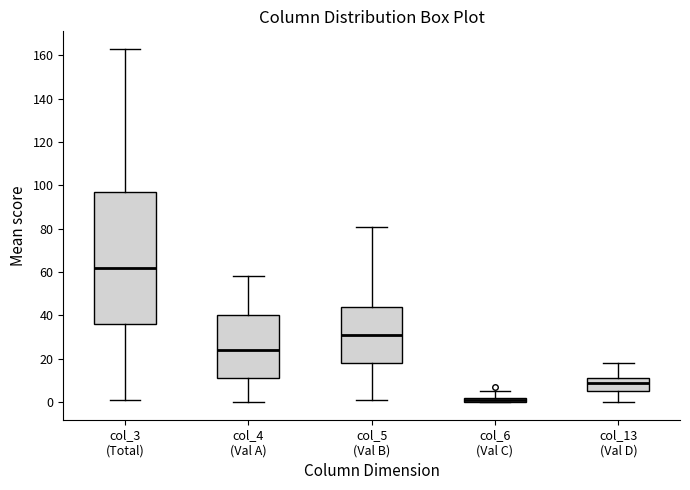

Which box is the tallest, from its lower edge to its upper edge?

col_3 (Total)